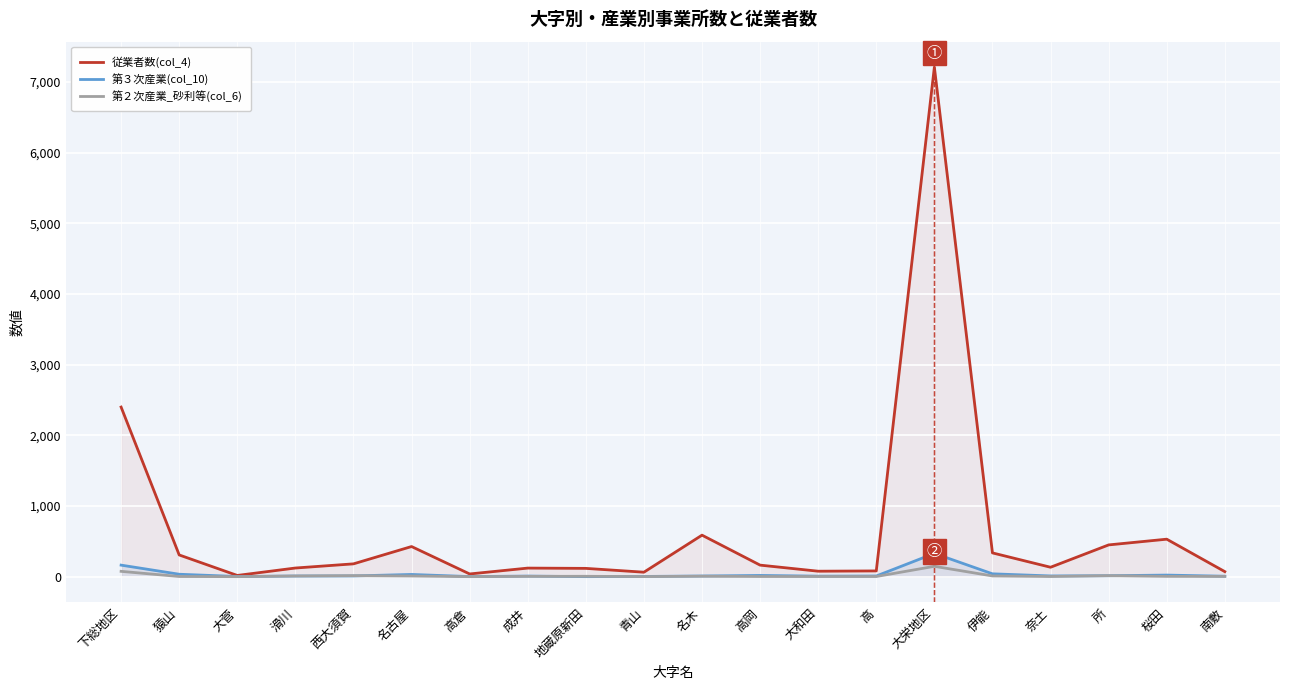

Reading right to left, transcribe all the data shown in this chart.

従業者数(col_4): 南敷=72	桜田=531	所=450	奈土=134	伊能=337	大栄地区=7209	高=82	大和田=78	高岡=164	名木=588	青山=64	地蔵原新田=118	成井=122	高倉=39	名古屋=427	西大須賀=182	滑川=123	大菅=18	猿山=308	下総地区=2400
第３次産業(col_10): 南敷=7	桜田=23	所=14	奈土=11	伊能=41	大栄地区=330	高=10	大和田=8	高岡=18	名木=10	青山=4	地蔵原新田=1	成井=9	高倉=2	名古屋=32	西大須賀=11	滑川=10	大菅=3	猿山=35	下総地区=164
第２次産業_砂利等(col_6): 南敷=4	桜田=5	所=15	奈土=3	伊能=11	大栄地区=147	高=3	大和田=3	高岡=3	名木=7	青山=2	地蔵原新田=6	成井=5	高倉=1	名古屋=10	西大須賀=15	滑川=10	大菅=1	猿山=3	下総地区=76